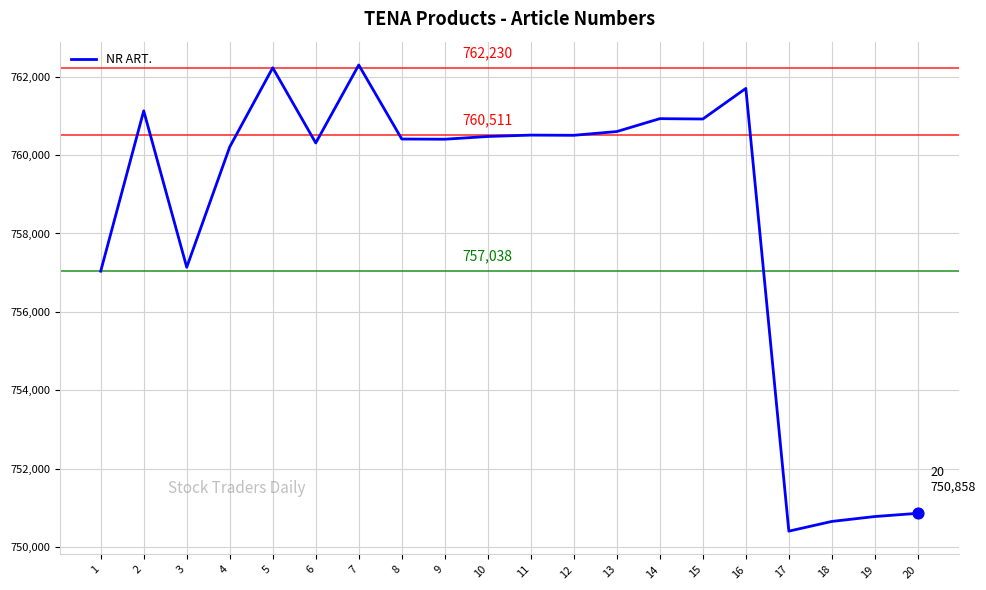

What is the ratio of the value at 13 to the value at 11?

1.0